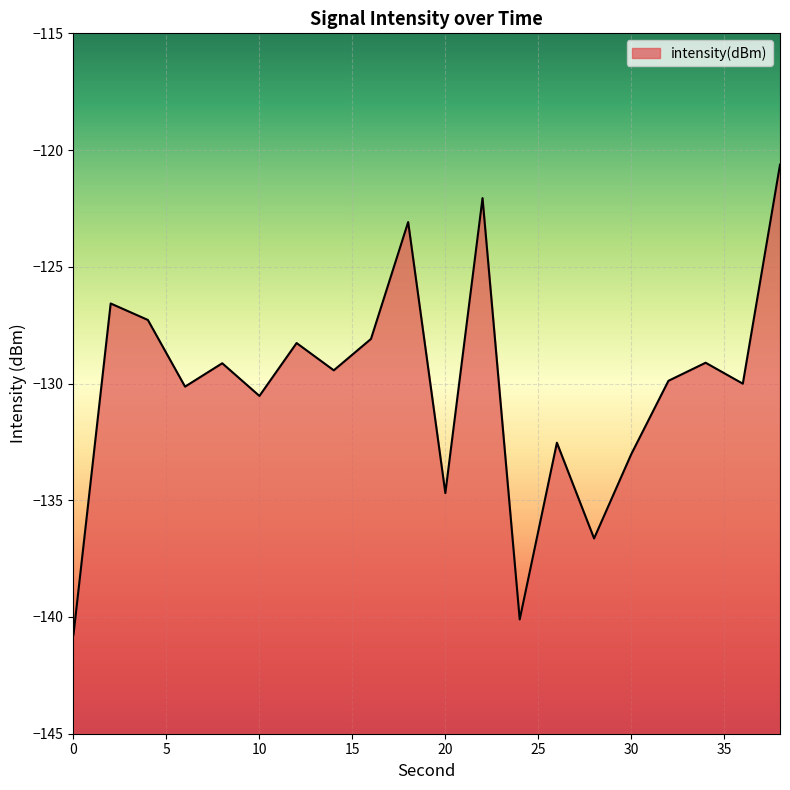

Read the value at 18.

-123.1